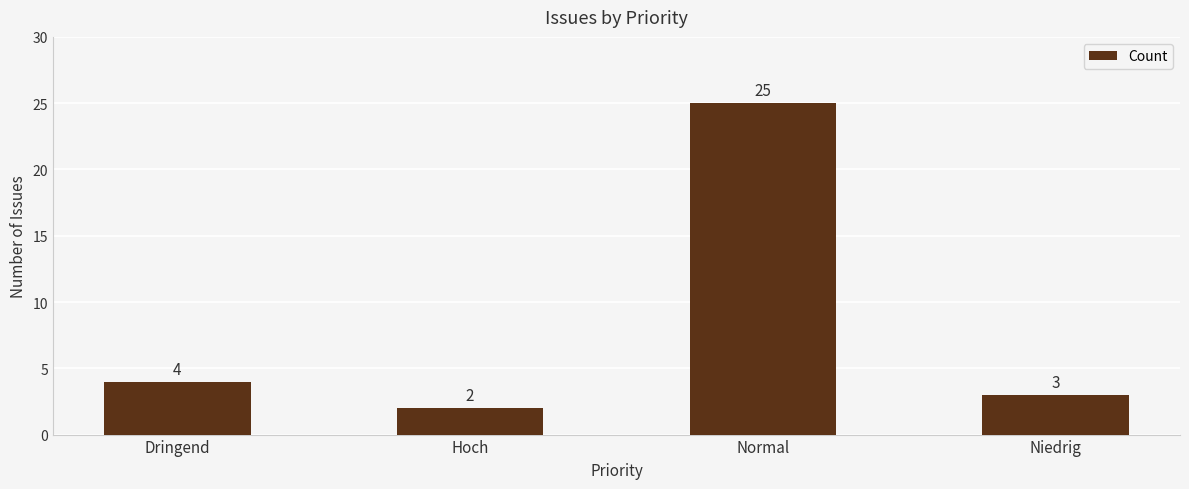

True or false: the data shows 3 at Hoch.

False